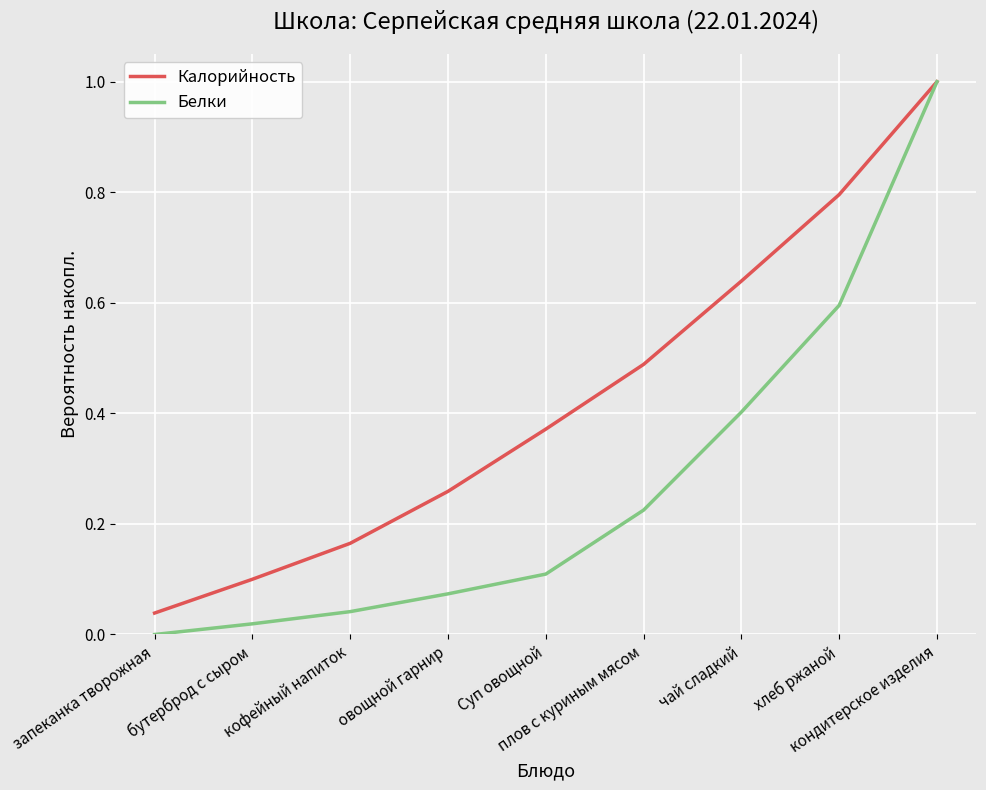

Which series has the largest total across all categories?

Калорийность